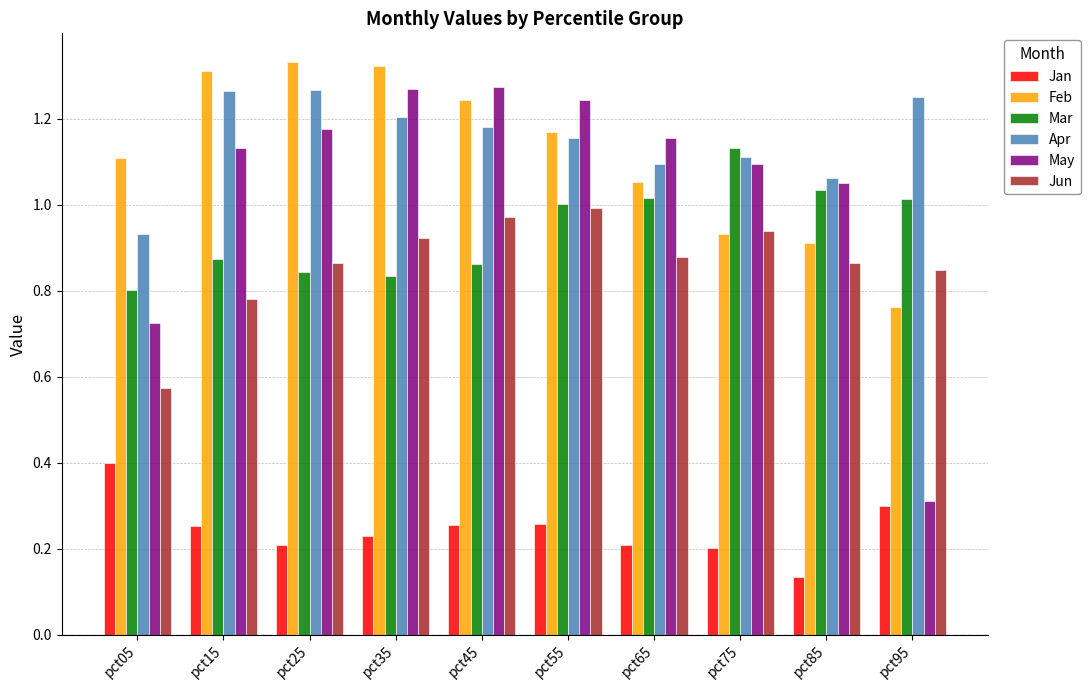

Rank the series at pct25 from lowest to highest value.

Jan, Mar, Jun, May, Apr, Feb